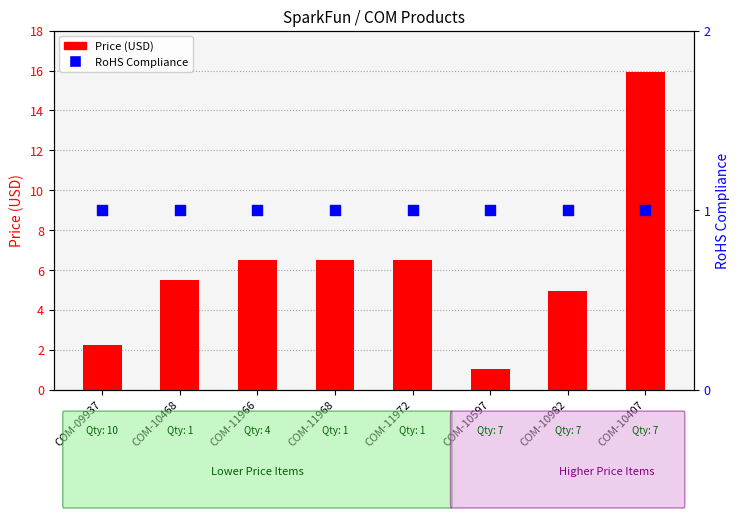

Which series has the widest spread of Y values?

Price (USD)